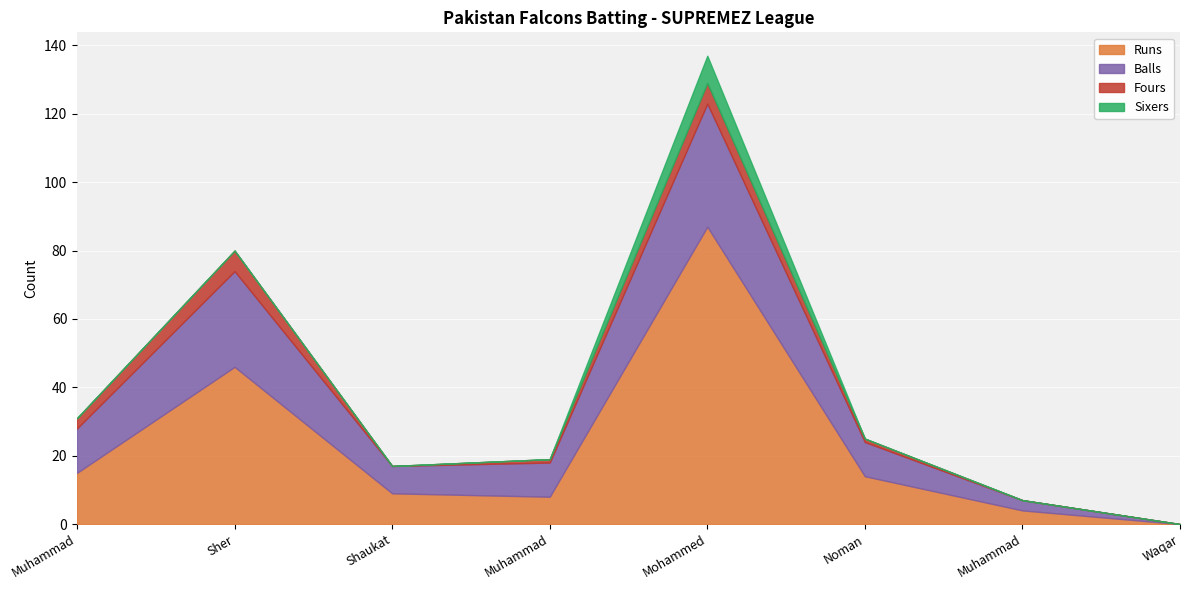

At which label does Balls first exceed 10?

Muhammad Waseem Khan